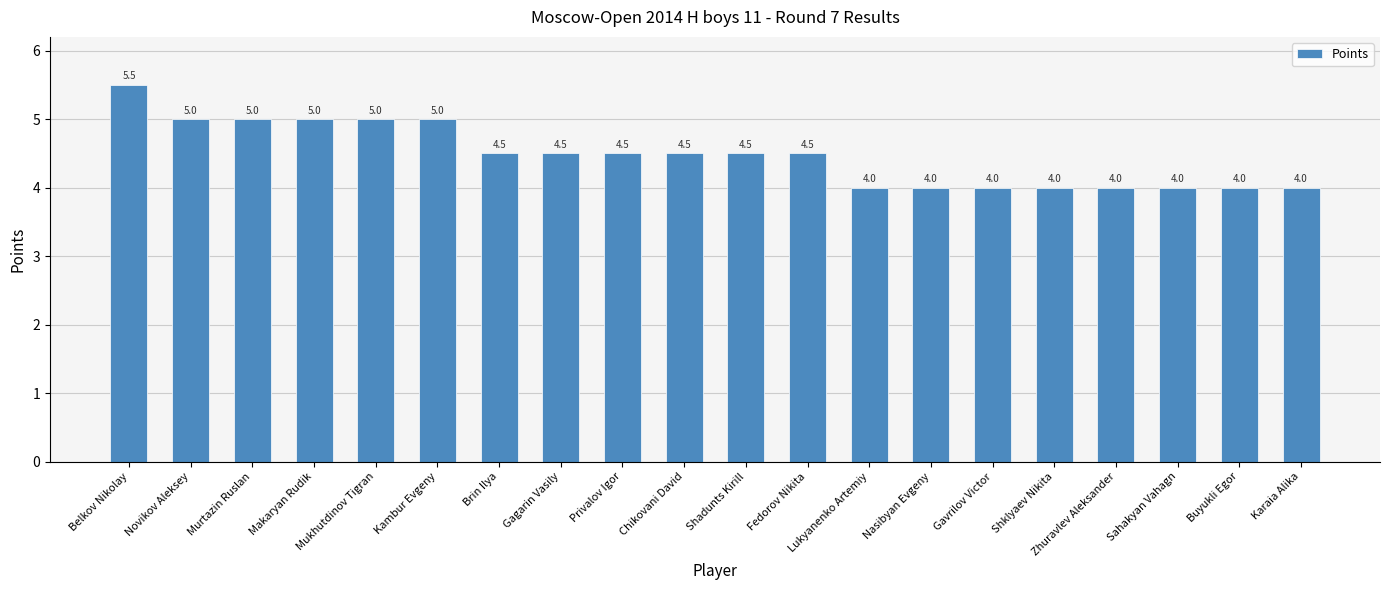

Which label corresponds to the largest value in the chart?

Belkov Nikolay